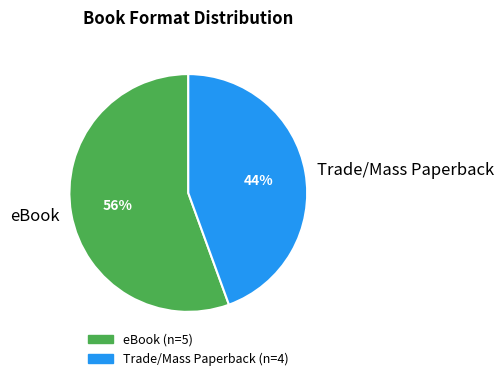

What percentage is the Trade/Mass Paperback slice, to the nearest percent?

44%